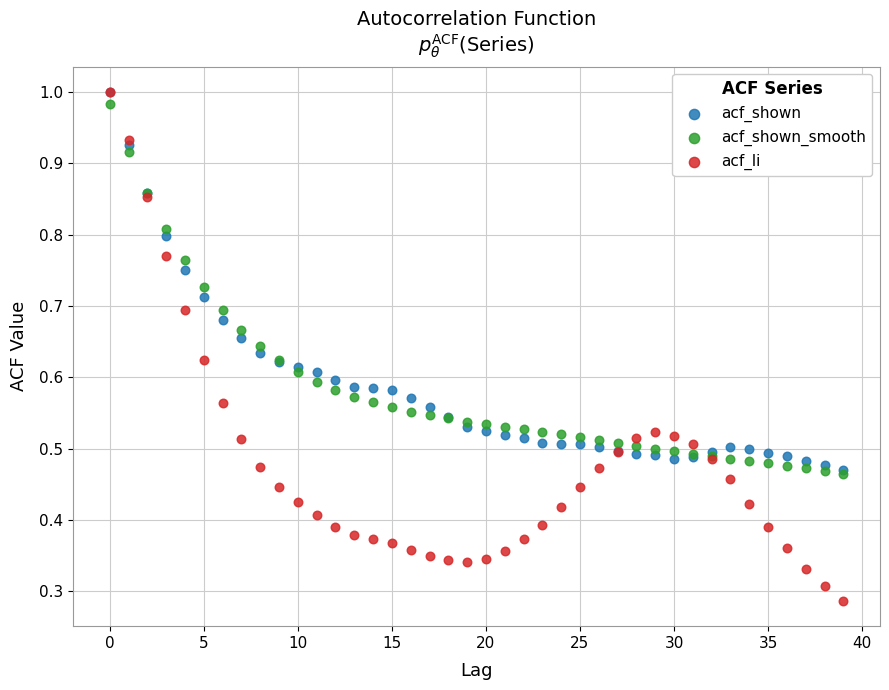

What are all the series names shown in the legend?

acf_shown, acf_shown_smooth, acf_li